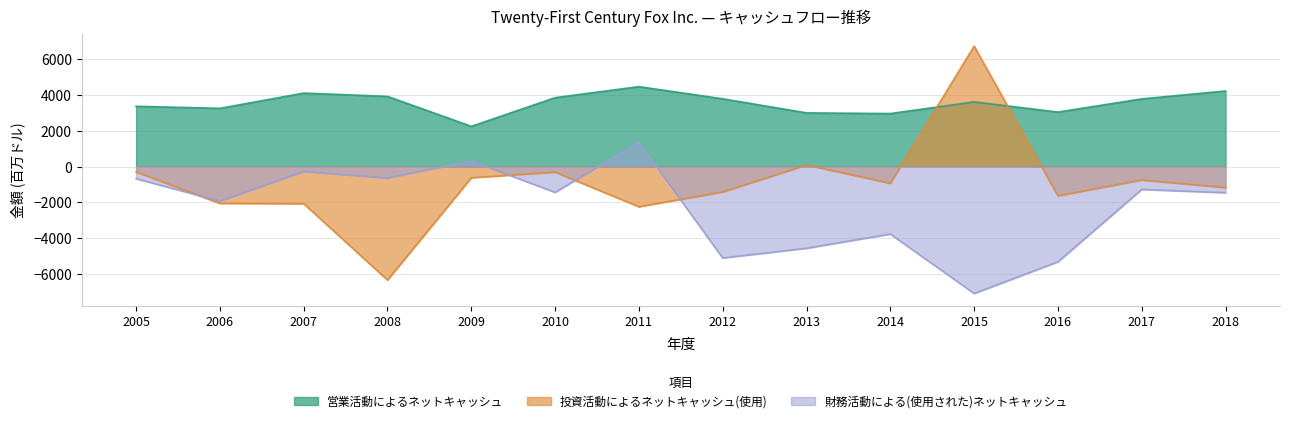

Count the number of data series in this chart.

3